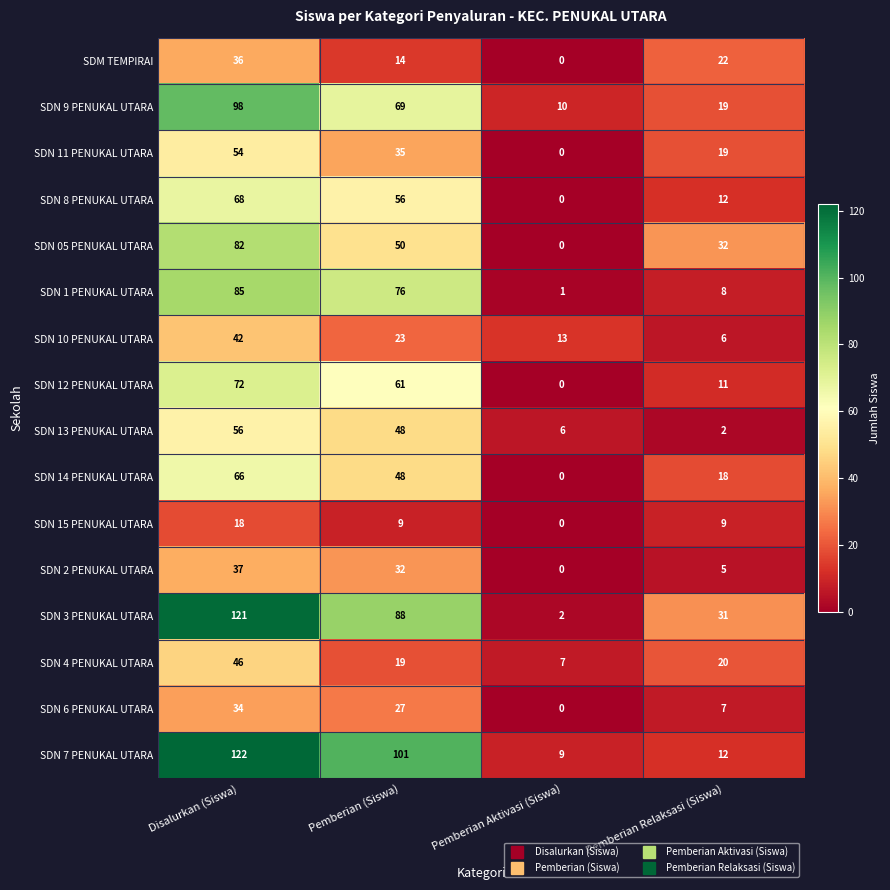

What is the maximum value shown in the chart?

122